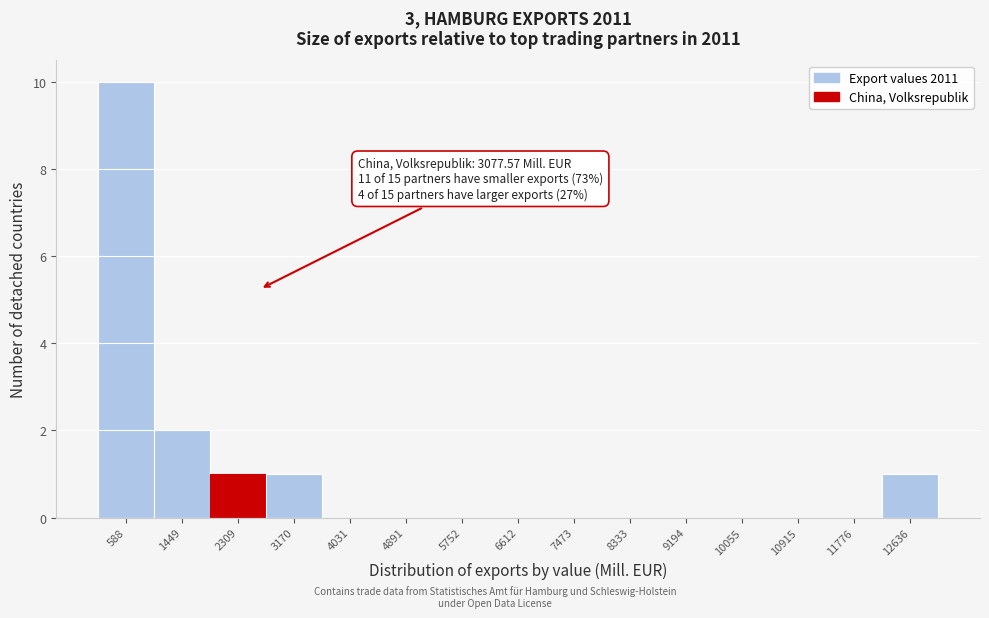

Reading right to left, list all the values displayed in this chart.

12636=1	11776=0	10915=0	10055=0	9194=0	8333=0	7473=0	6612=0	5752=0	4891=0	4031=0	3170=1	2309=1	1449=2	588=10